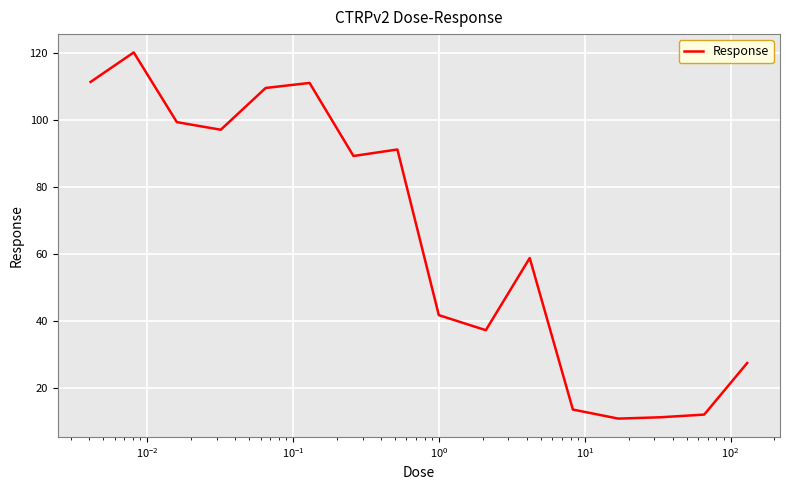

What is the smallest value displayed?

11.0